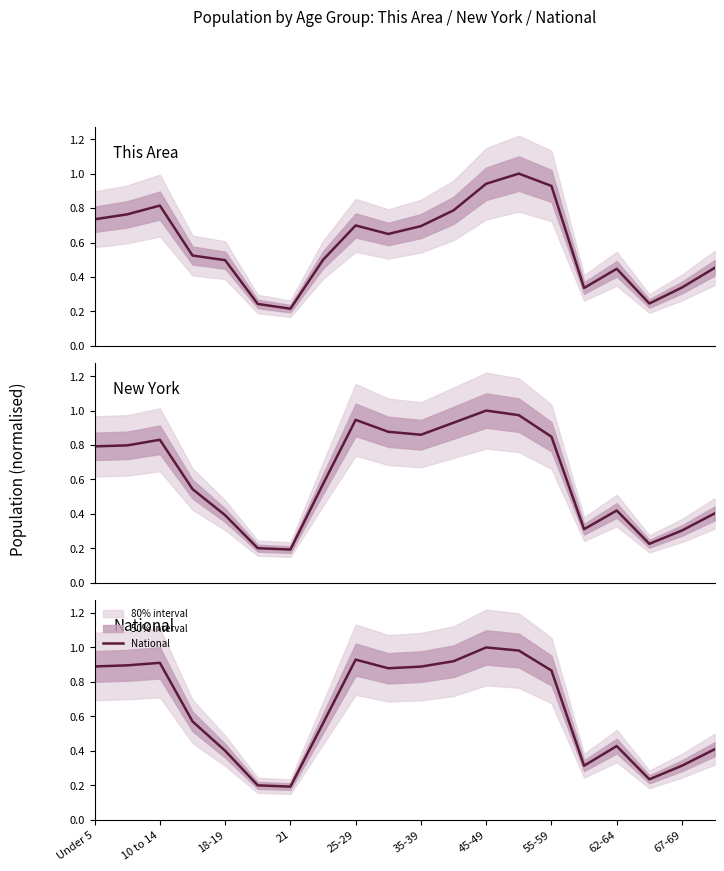

What is the greatest value displayed?

1.0